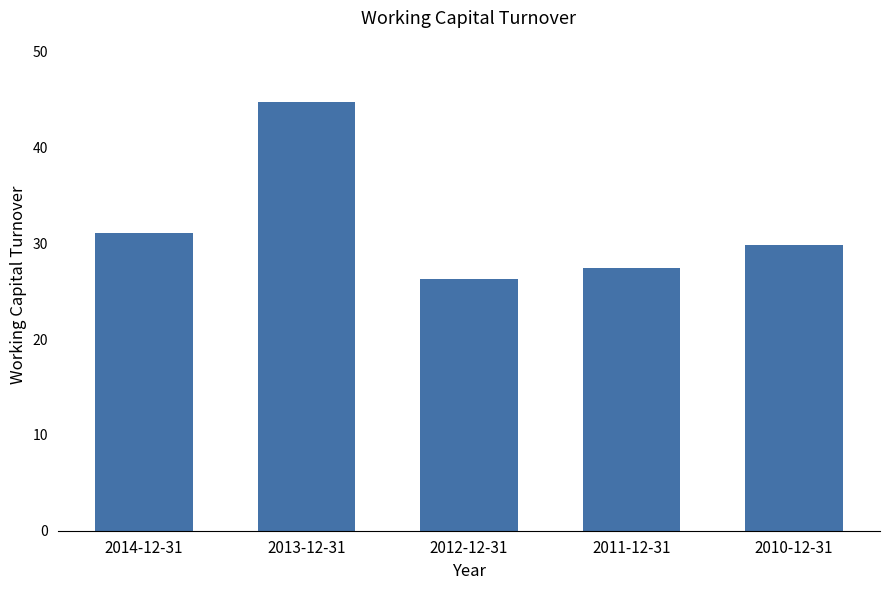

Approximately how many times larger is the value at 2013-12-31 compared to 2014-12-31?

1.4